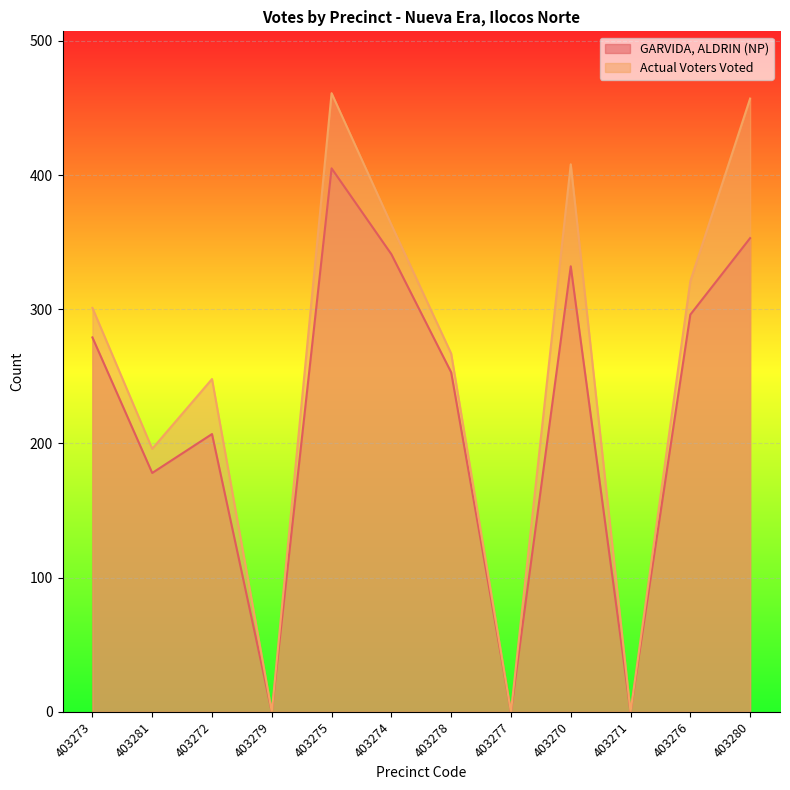

Rank the series by their average value, from highest to lowest.

Actual Voters Voted, GARVIDA, ALDRIN (NP)